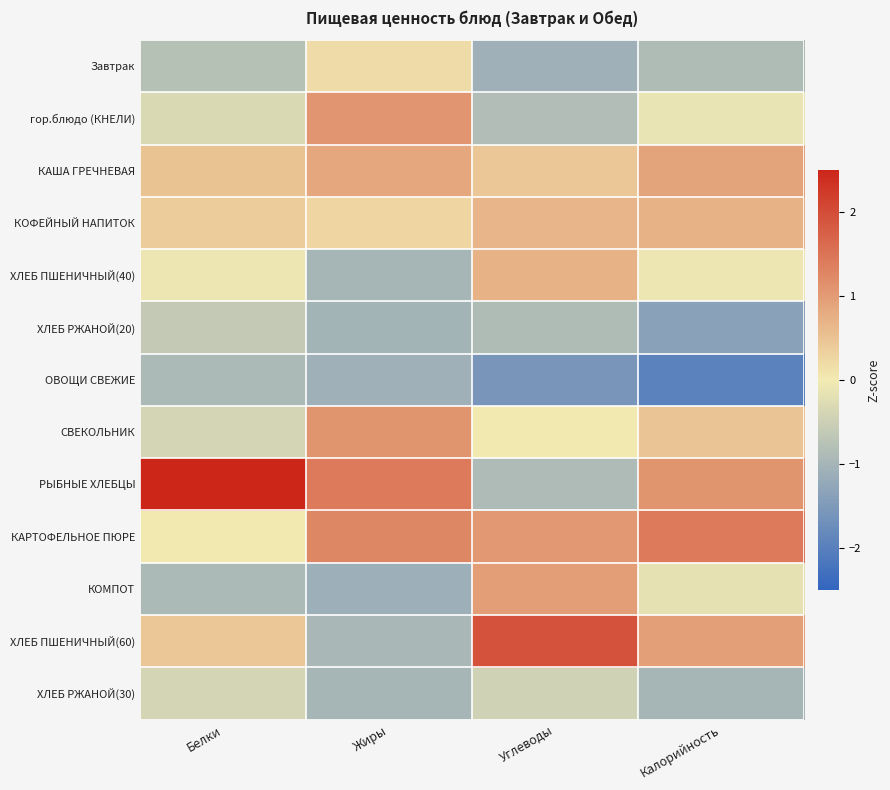

Reading left to right, list all the values displayed in this chart.

Завтрак: Белки=-0.8	Жиры=0.2	Углеводы=-1.1	Калорийность=-0.9
гор.блюдо (КНЕЛИ): Белки=-0.3	Жиры=1.1	Углеводы=-0.9	Калорийность=-0.1
КАША ГРЕЧНЕВАЯ: Белки=0.5	Жиры=0.9	Углеводы=0.5	Калорийность=0.9
КОФЕЙНЫЙ НАПИТОК: Белки=0.4	Жиры=0.3	Углеводы=0.7	Калорийность=0.7
ХЛЕБ ПШЕНИЧНЫЙ(40): Белки=-0.1	Жиры=-1.0	Углеводы=0.7	Калорийность=-0.1
ХЛЕБ РЖАНОЙ(20): Белки=-0.6	Жиры=-1.0	Углеводы=-0.9	Калорийность=-1.4
ОВОЩИ СВЕЖИЕ: Белки=-0.9	Жиры=-1.1	Углеводы=-1.6	Калорийность=-2.0
СВЕКОЛЬНИК: Белки=-0.4	Жиры=1.1	Углеводы=0.0	Калорийность=0.5
РЫБНЫЕ ХЛЕБЦЫ: Белки=3.1	Жиры=1.4	Углеводы=-0.9	Калорийность=1.1
КАРТОФЕЛЬНОЕ ПЮРЕ: Белки=0.0	Жиры=1.3	Углеводы=1.0	Калорийность=1.4
КОМПОТ: Белки=-0.9	Жиры=-1.1	Углеводы=1.0	Калорийность=-0.2
ХЛЕБ ПШЕНИЧНЫЙ(60): Белки=0.4	Жиры=-0.9	Углеводы=1.9	Калорийность=0.9
ХЛЕБ РЖАНОЙ(30): Белки=-0.4	Жиры=-1.0	Углеводы=-0.5	Калорийность=-1.0